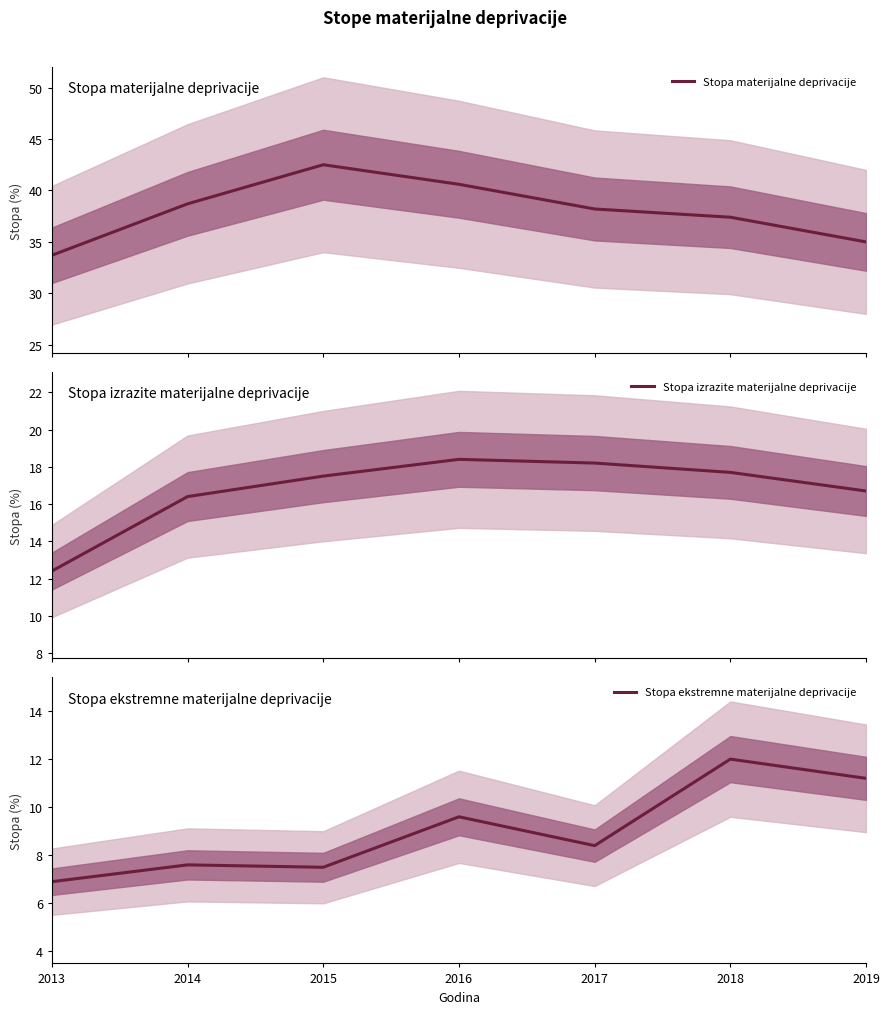

Which series has the largest total across all categories?

Stopa materijalne deprivacije